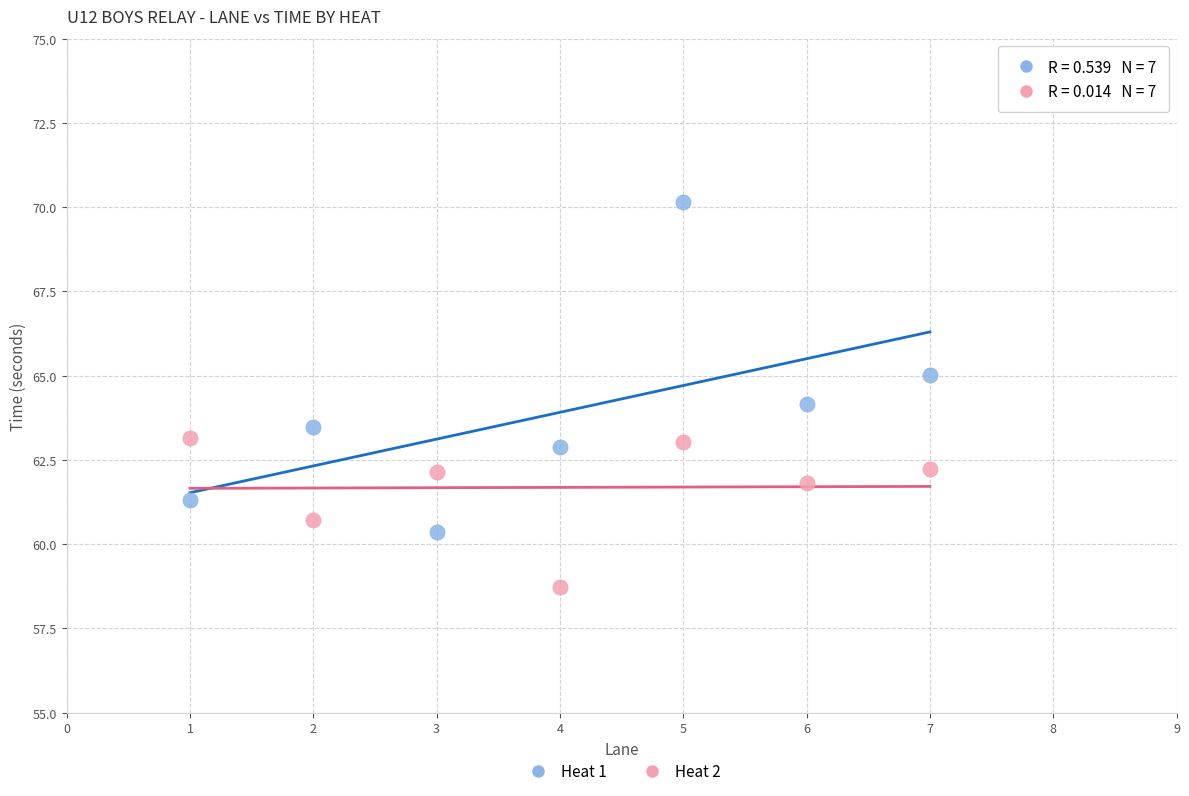

Which series has the widest spread of Y values?

Heat 1